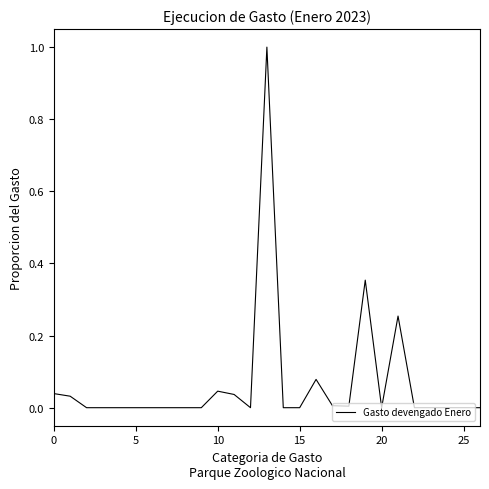

What is the greatest value displayed?

1.0